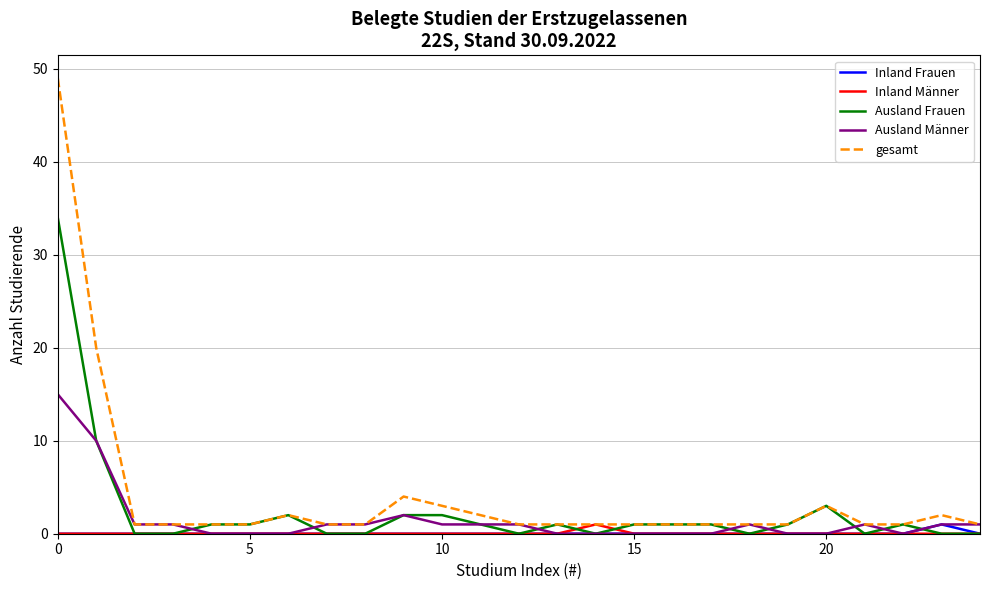

Which series has the largest range (max minus min)?

gesamt